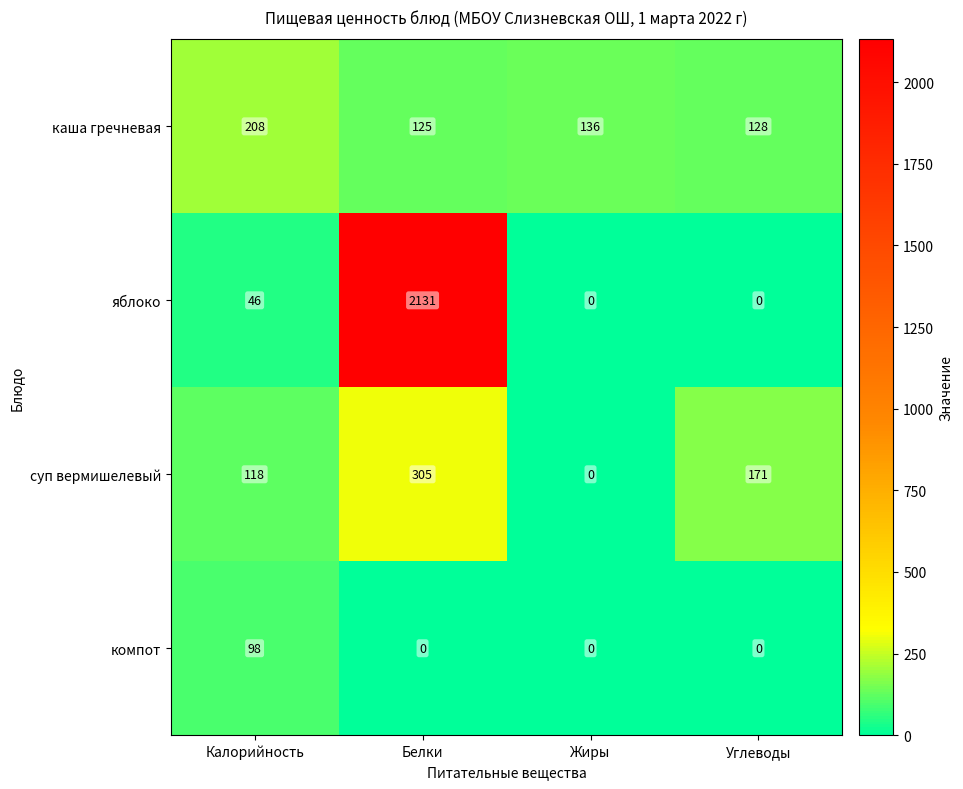

Count the number of data series in this chart.

4